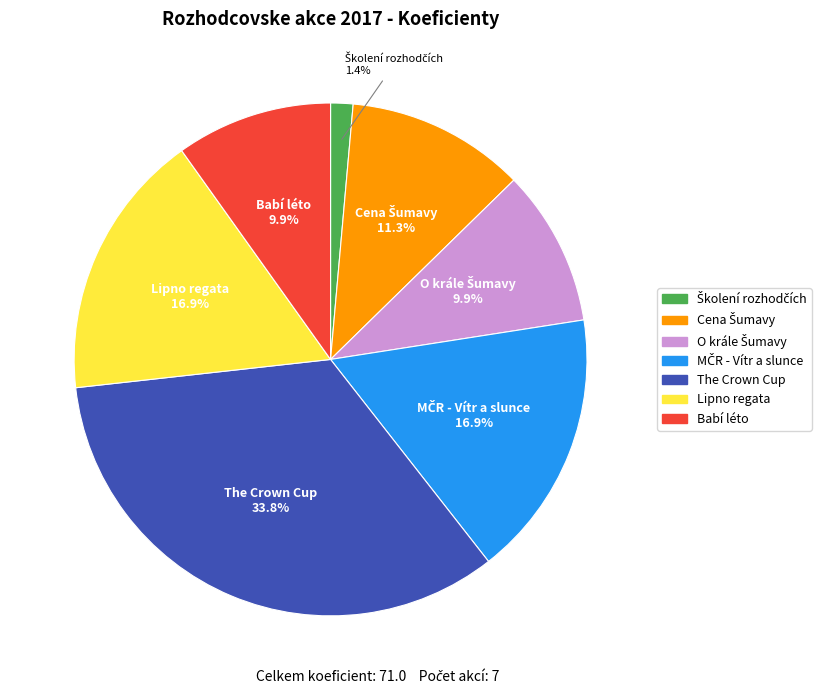

How many slices are in this pie chart?

7